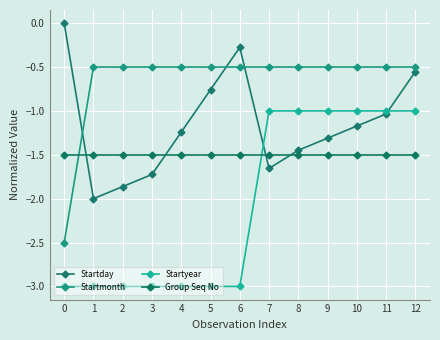

What is the difference between the maximum and minimum values in the Startyear series?

2.0